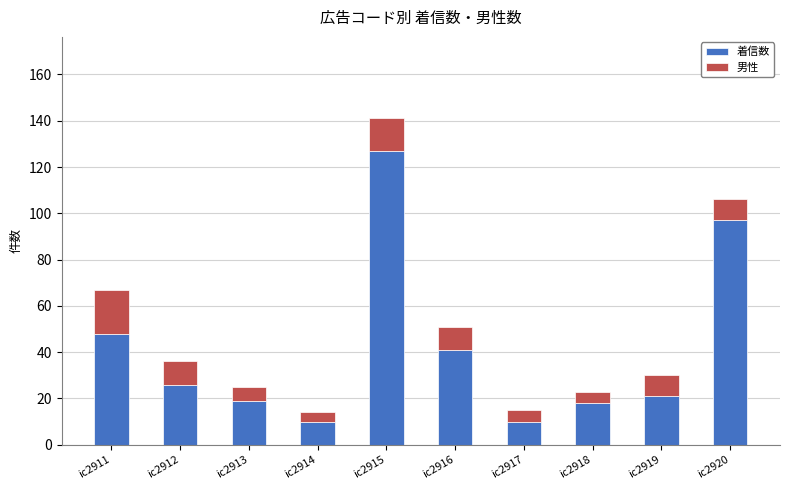

How many data points does each series have?

10